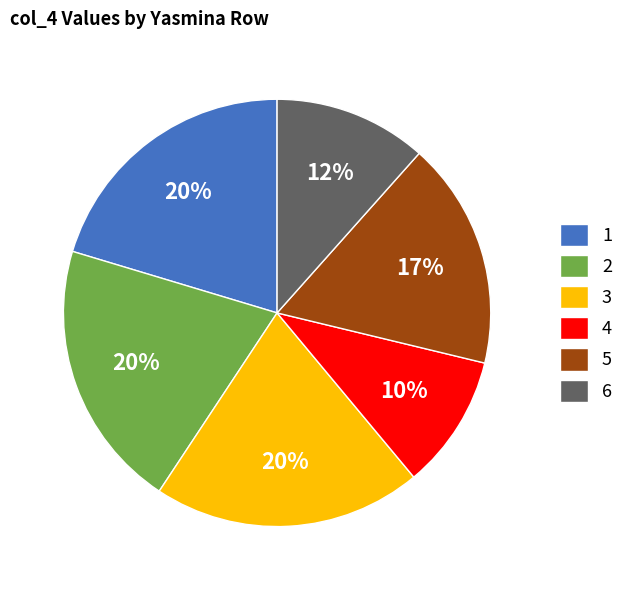

To the nearest percent, what is the difference between the largest and smallest slice percentages?

10%